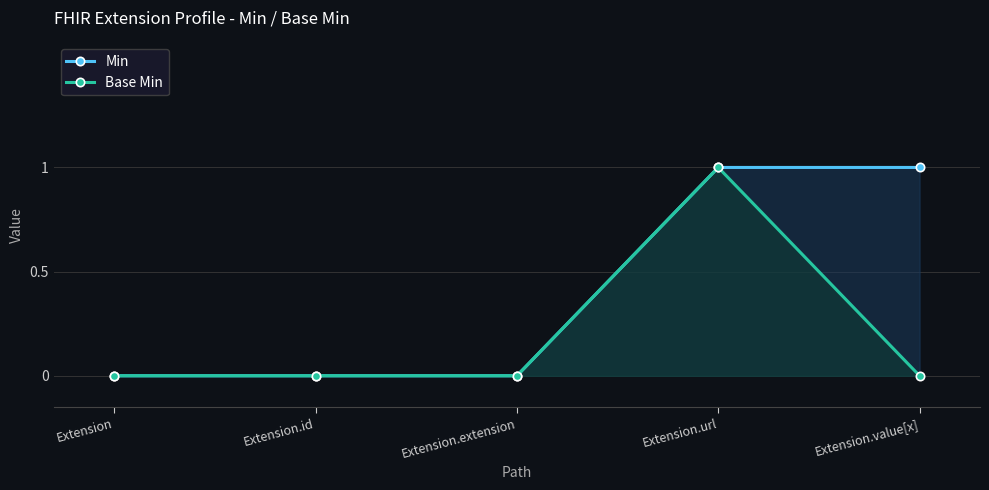

How many series are shown in this chart?

2